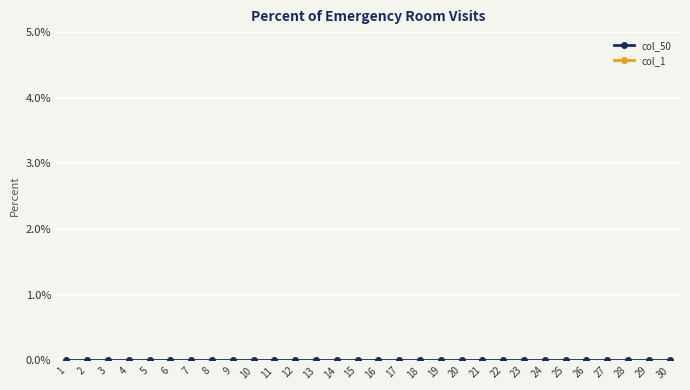

List the series in order of their peak value, highest first.

col_1, col_50